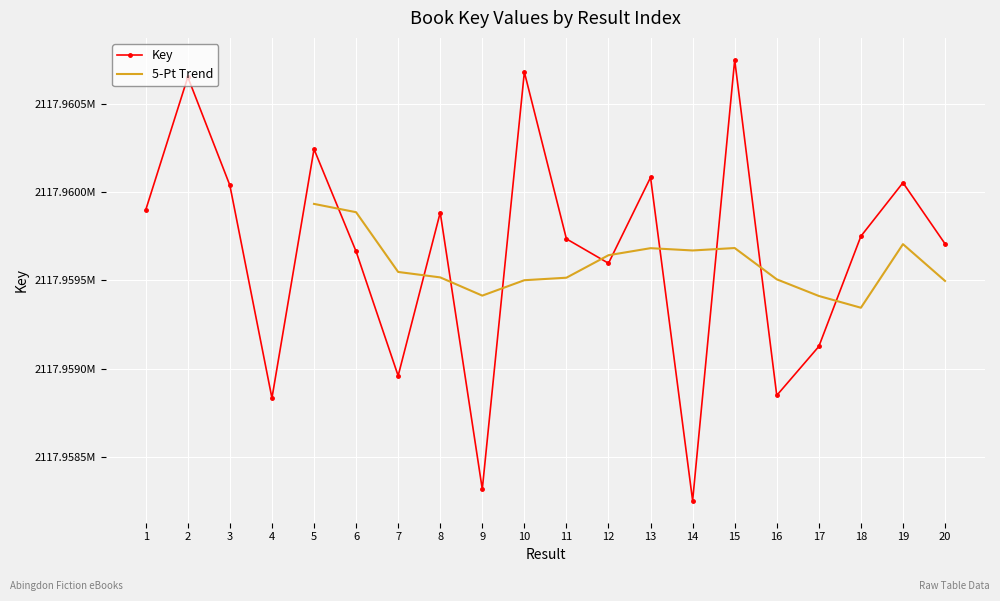

Reading left to right, transcribe all the data shown in this chart.

1=2117959898	2=2117960650	3=2117960037	4=2117958833	5=2117960242	6=2117959663	7=2117958959	8=2117959883	9=2117958317	10=2117960678	11=2117959734	12=2117959596	13=2117960082	14=2117958252	15=2117960747	16=2117958848	17=2117959125	18=2117959749	19=2117960052	20=2117959706